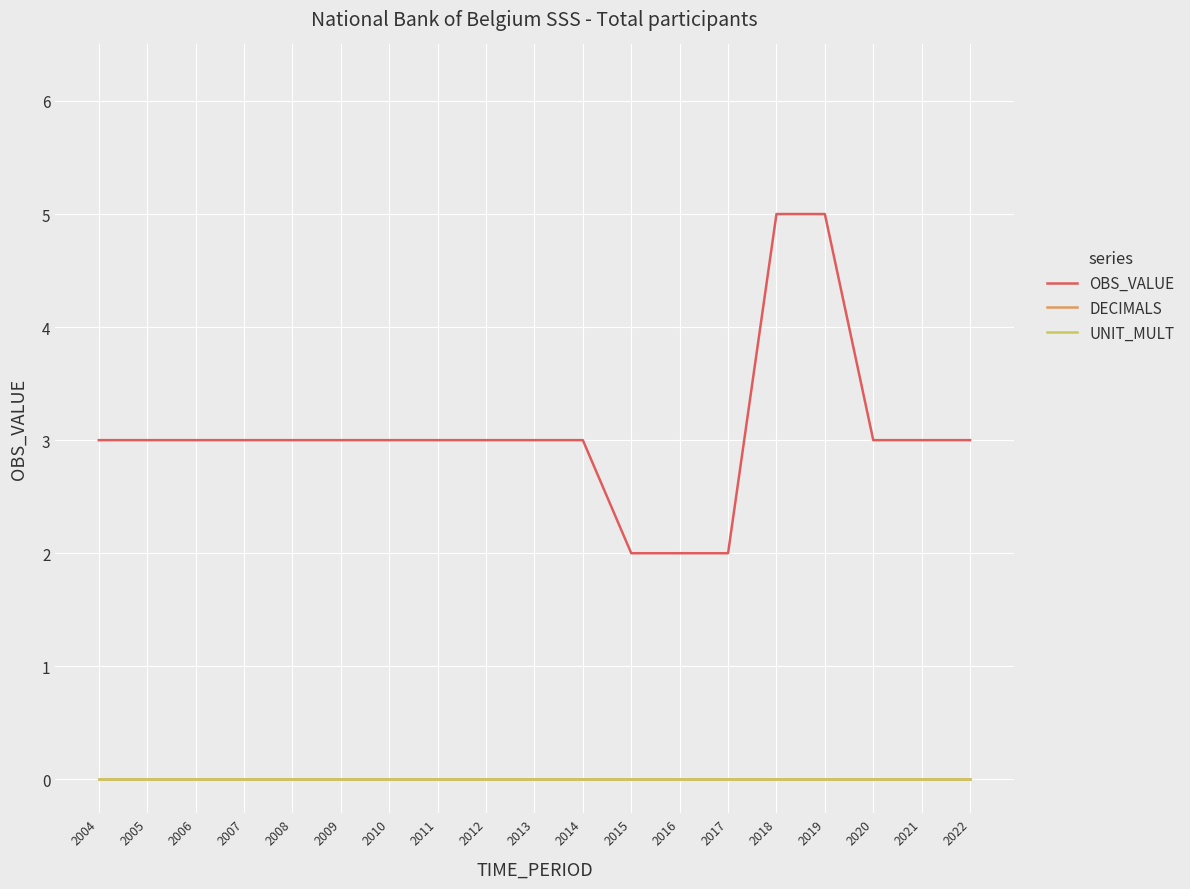

True or false: OBS_VALUE and UNIT_MULT cross at least once.

False